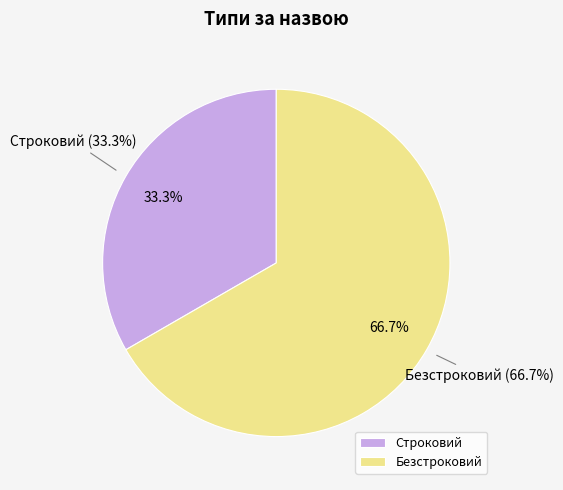

True or false: Строковий accounts for 33% of the total.

True